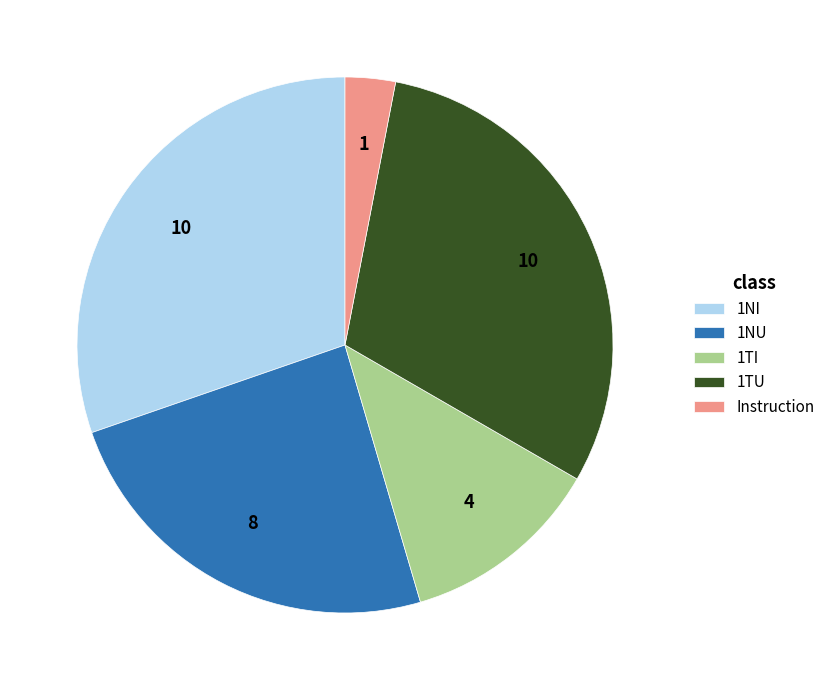

True or false: 1NU accounts for 14% of the total.

False